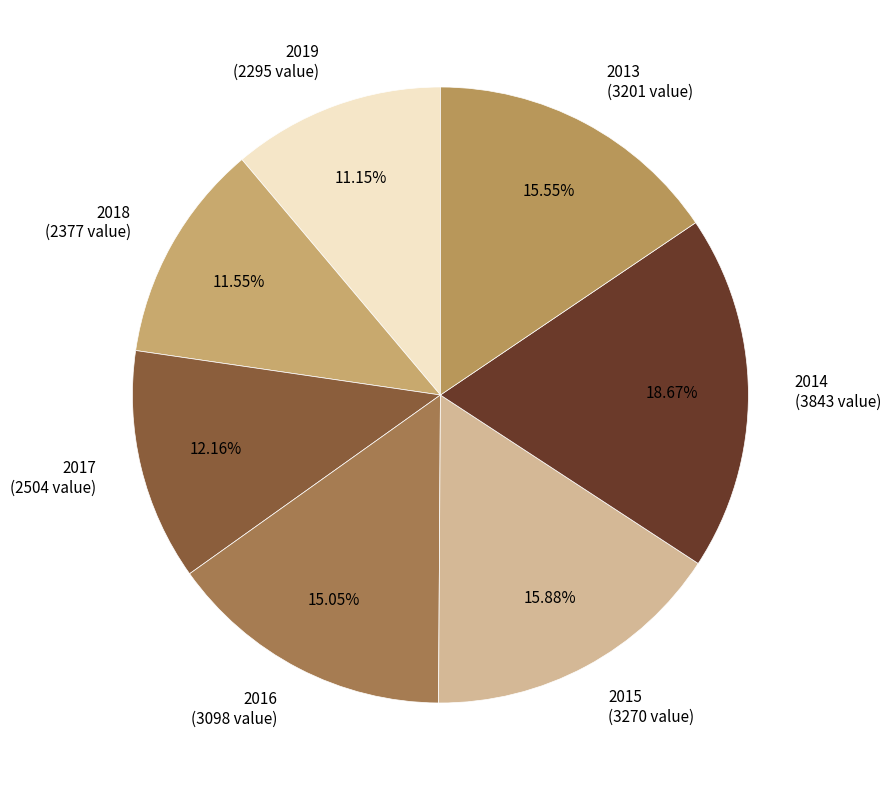

Which slice is the largest?

2014